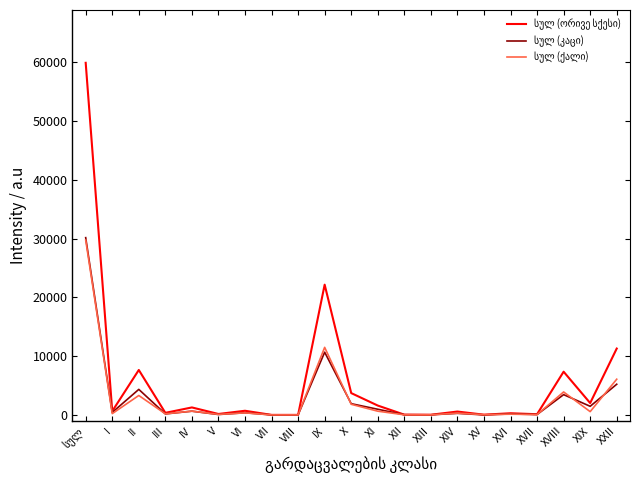

What is the total value across all series at X?

7418